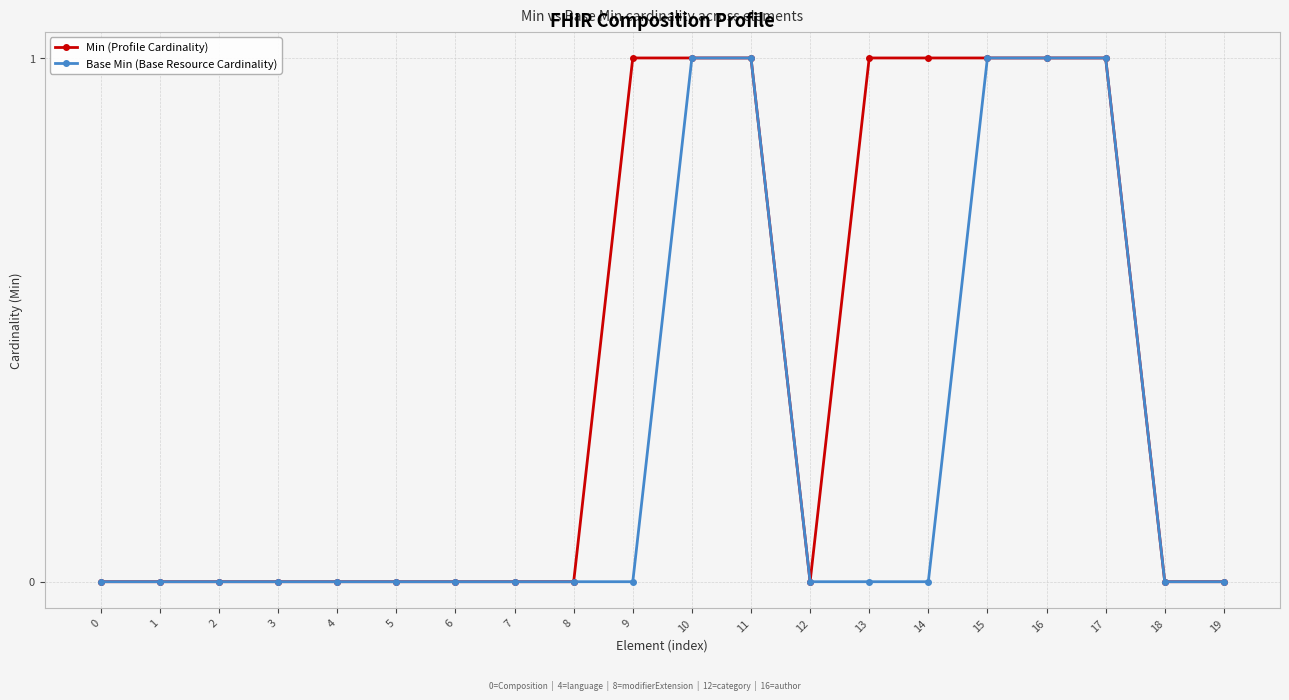

The Base Min (Base Resource Cardinality) series shows 0 at 0. True or false?

True